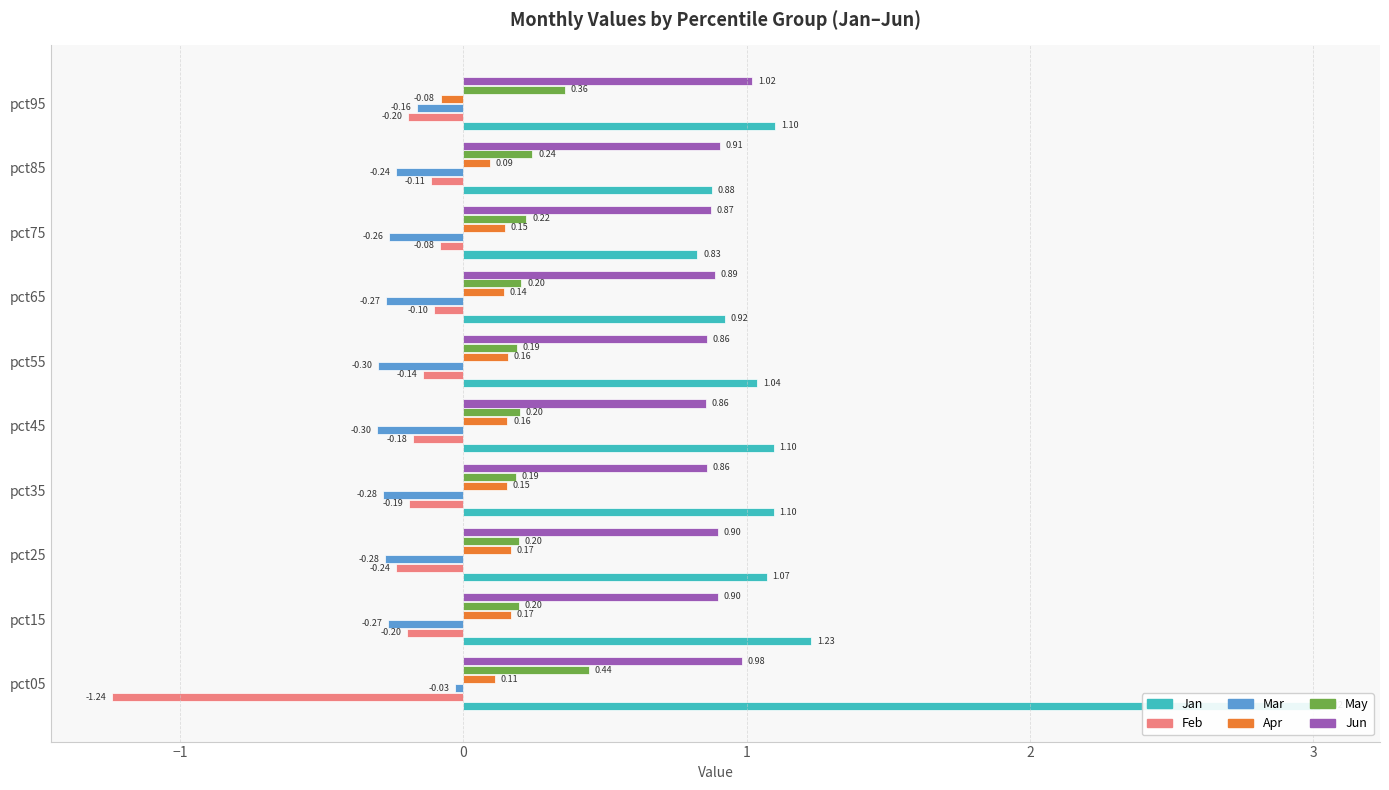

Which series has the largest range (max minus min)?

Jan